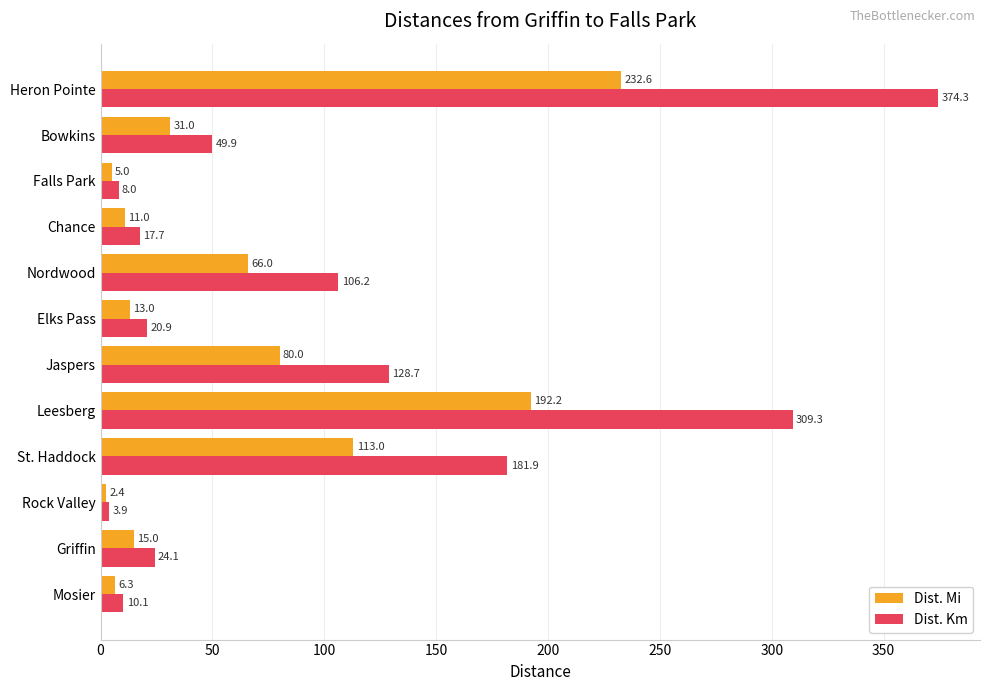

At which category is the sum across all series the highest?

Heron Pointe